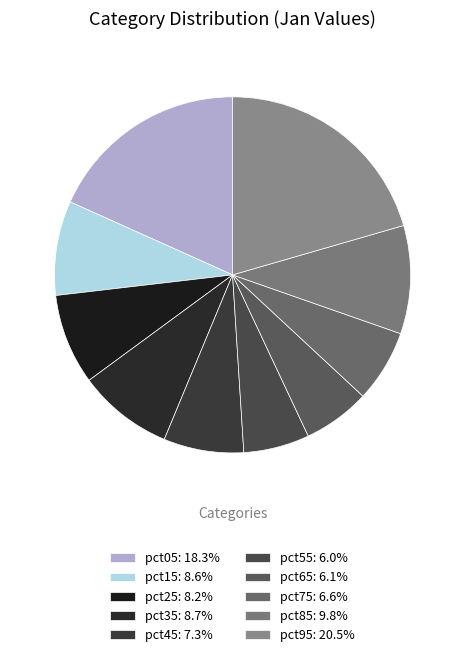

How many segments does this pie chart have?

10